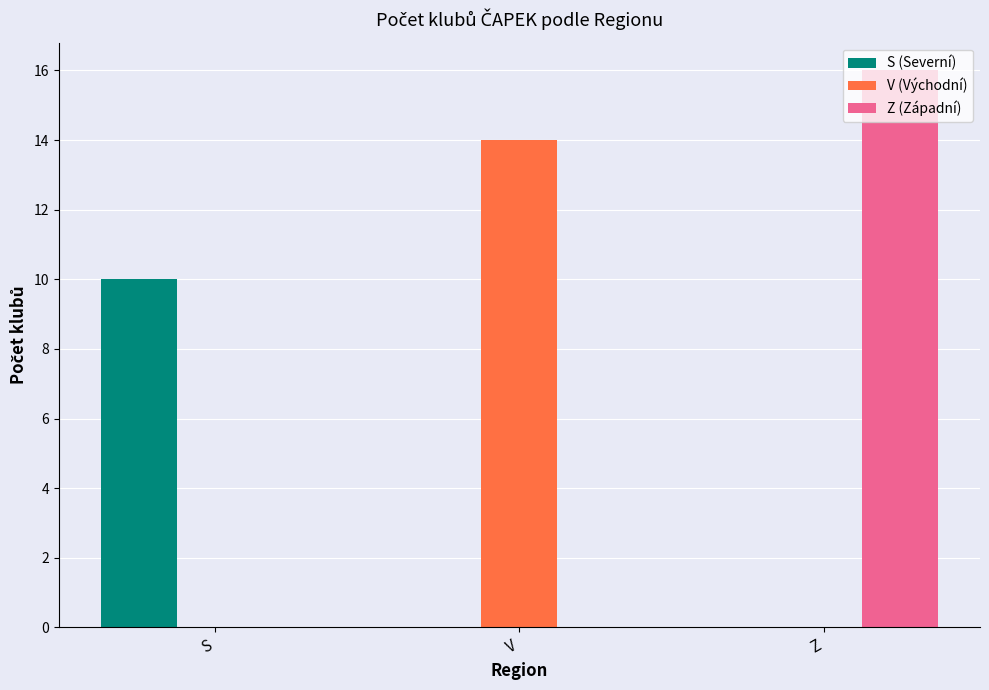

Between S and V, which series saw the biggest shift?

V (Východní)